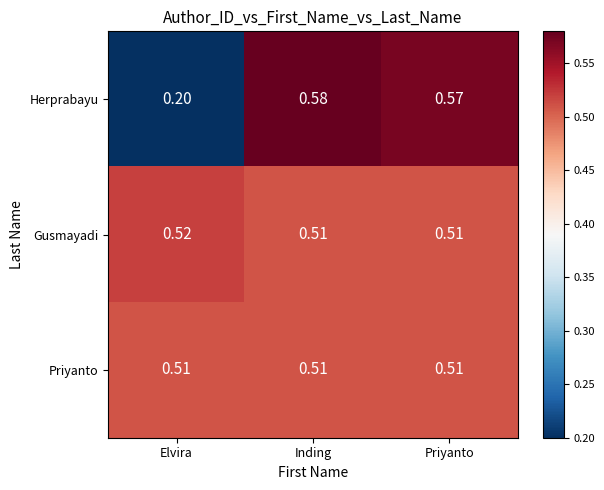

What is the total value across all series at Elvira?

1.2